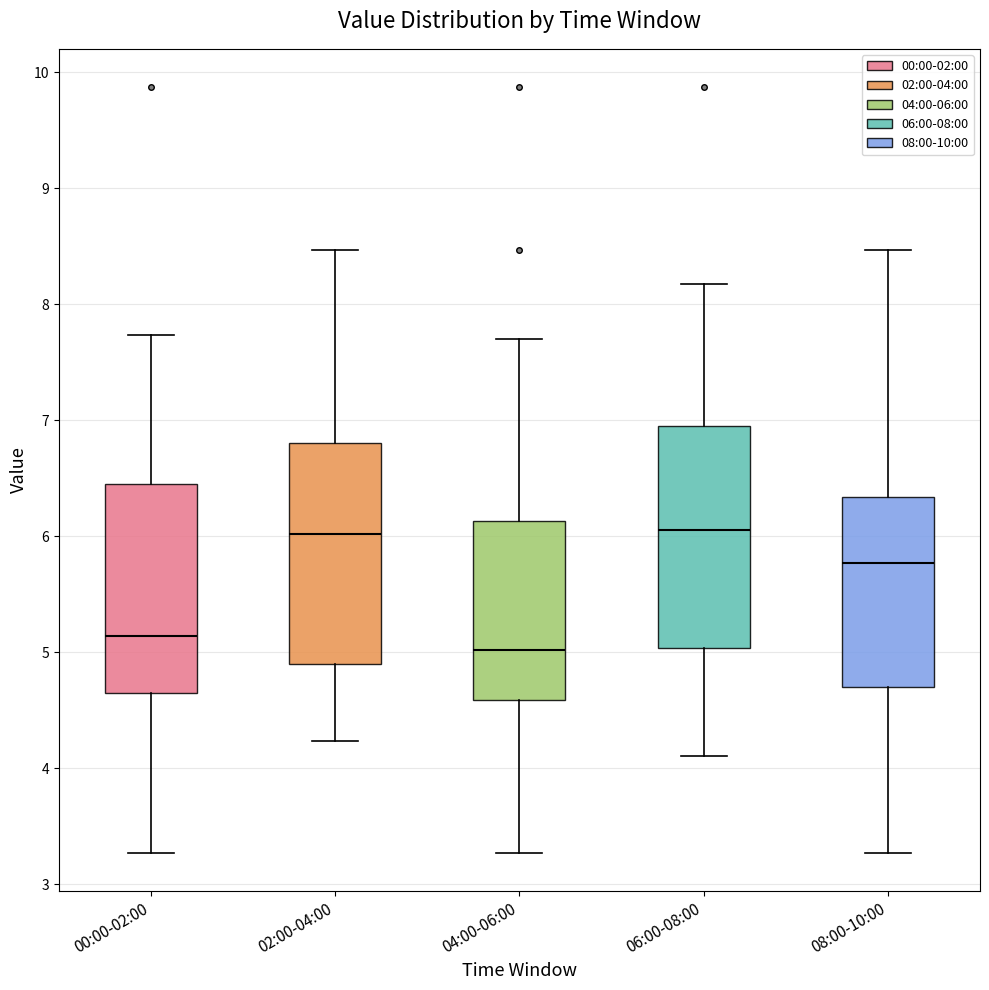

Reading left to right, transcribe this box plot: for each box, give where its median line is, the range the box spans, and where its two whiskers end, as read against the y-axis. The values are not printed on the chart, so give them approximately, as read against the axis.

00:00-02:00: median 5.1, box 4.6 to 6.4, whiskers 3.3 to 7.7
02:00-04:00: median 6.0, box 4.9 to 6.8, whiskers 4.2 to 8.5
04:00-06:00: median 5.0, box 4.6 to 6.1, whiskers 3.3 to 7.7
06:00-08:00: median 6.1, box 5.0 to 7.0, whiskers 4.1 to 8.2
08:00-10:00: median 5.8, box 4.7 to 6.3, whiskers 3.3 to 8.5